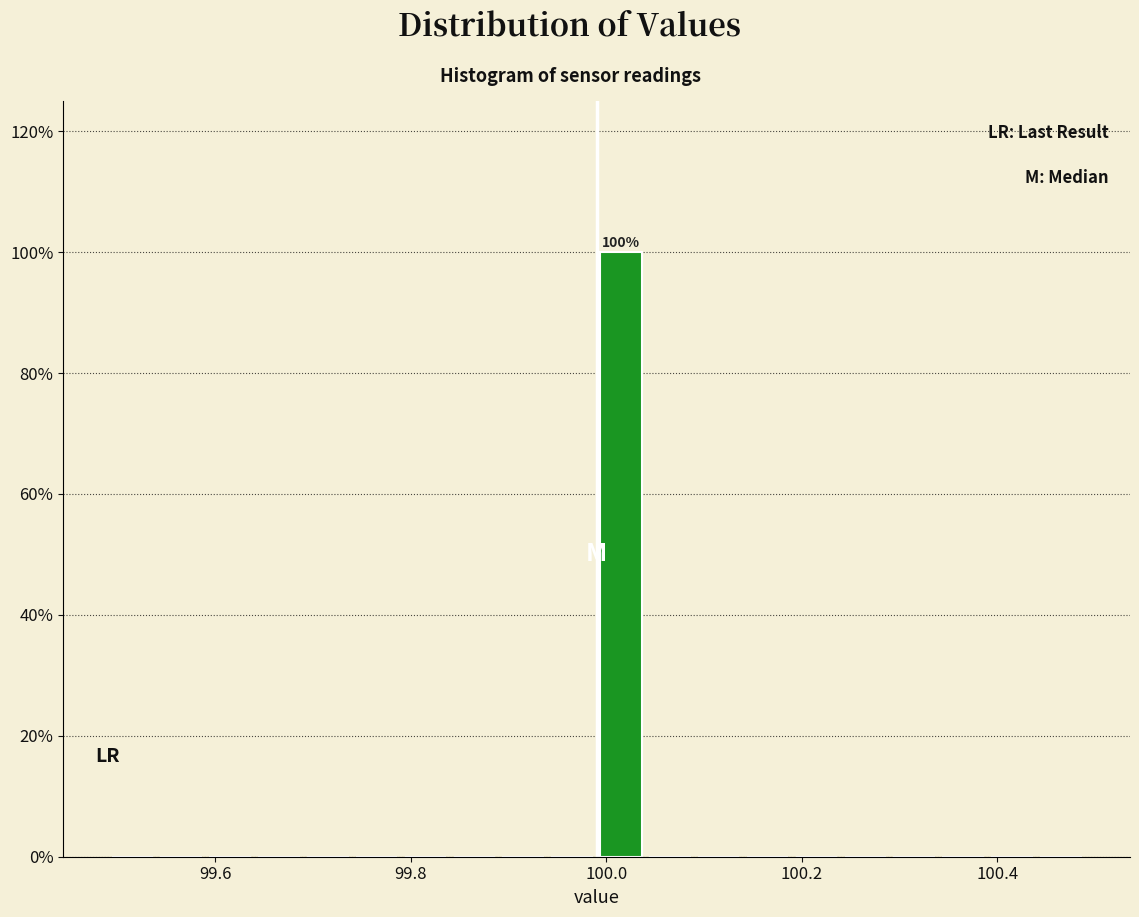

Read against the x-axis, roughly where is the centre of the tallest bar?

100.02